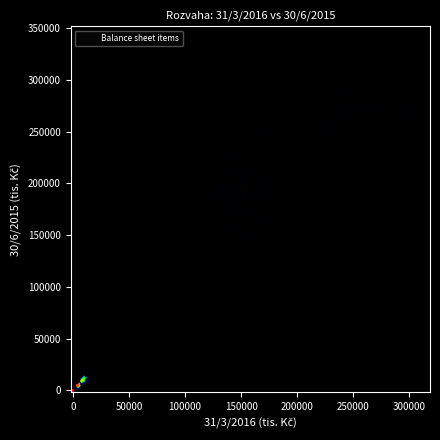

What is the range of Y values (max minus min)?

335073.8